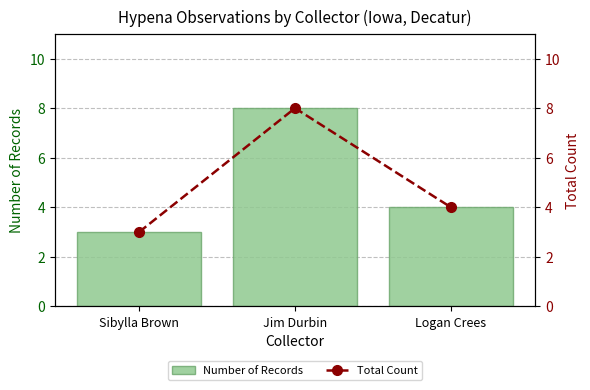

Which series has the largest total across all categories?

Number of Records